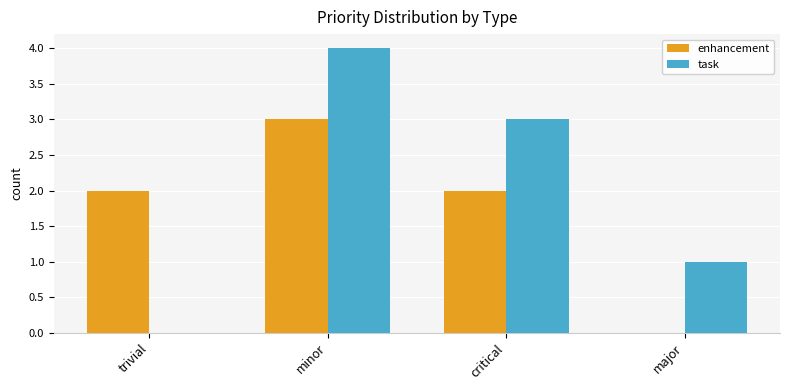

Count the number of data series in this chart.

2